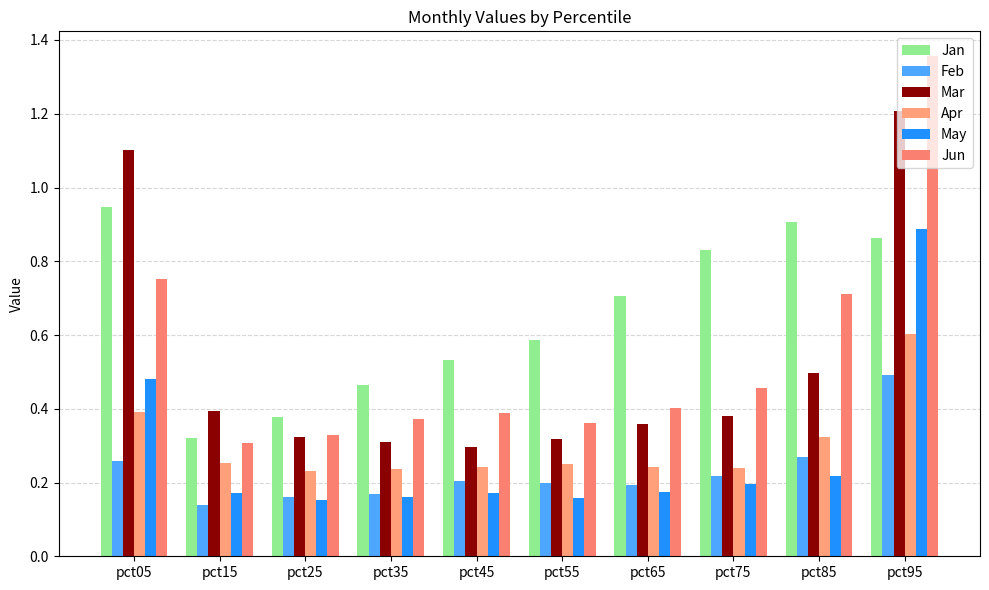

What is the spread (max minus min) of values at pct75?

0.6